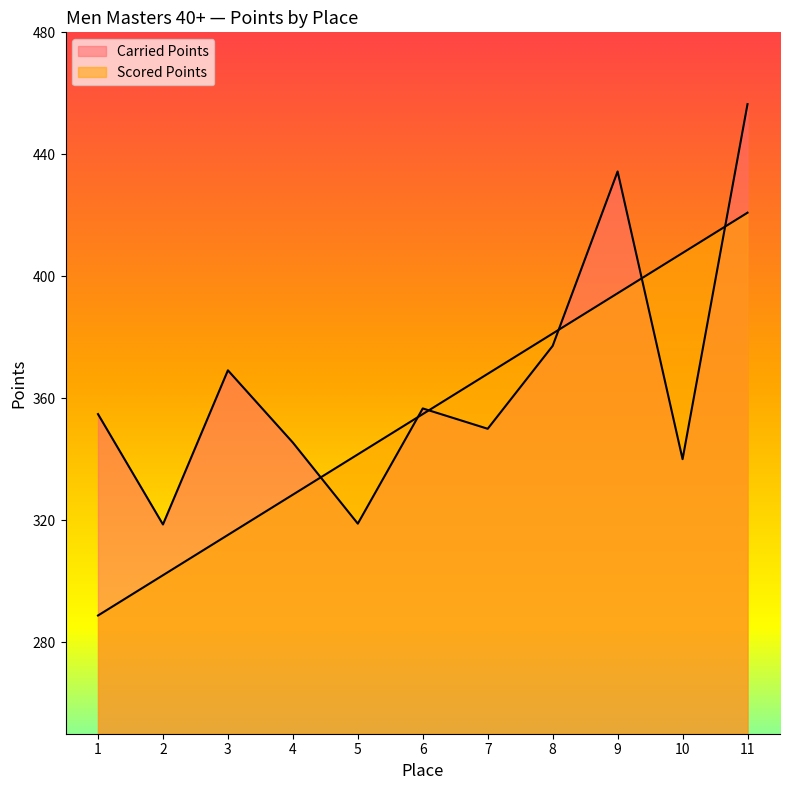

At which category does the chart reach its peak across all series?

11